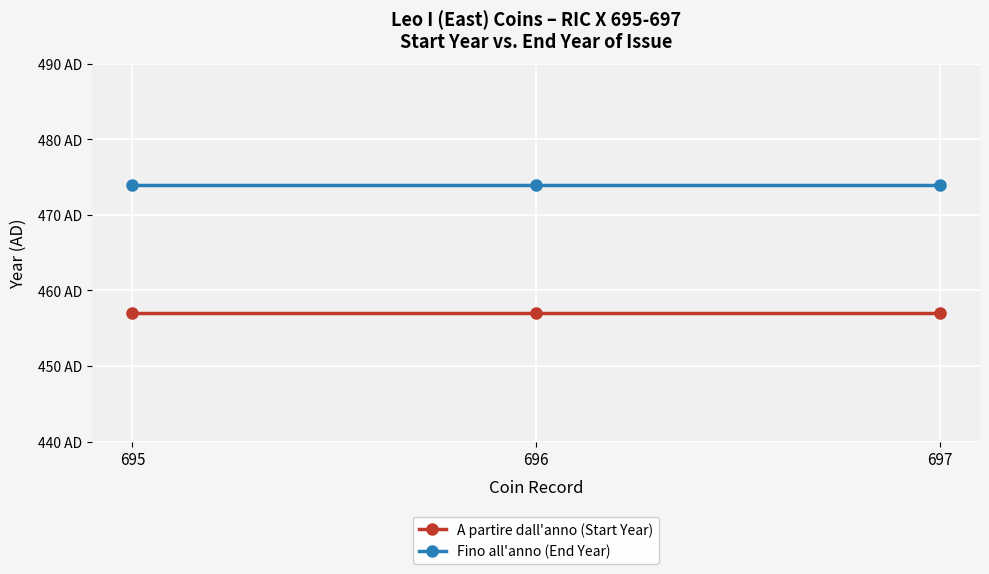

Rank the series by their maximum value, from highest to lowest.

Fino all'anno (End Year), A partire dall'anno (Start Year)